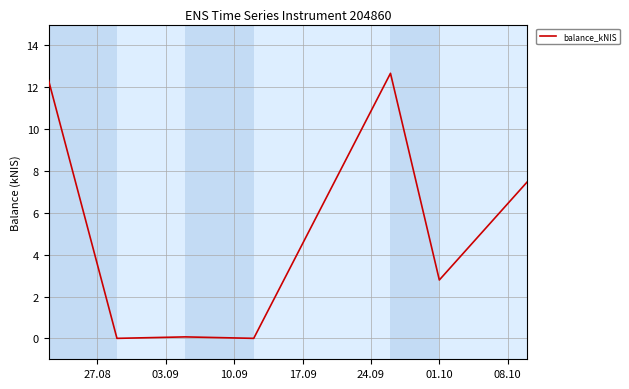

Reading left to right, list all the values displayed in this chart.

12.3	0.0	0.1	0.0	12.7	2.8	7.5